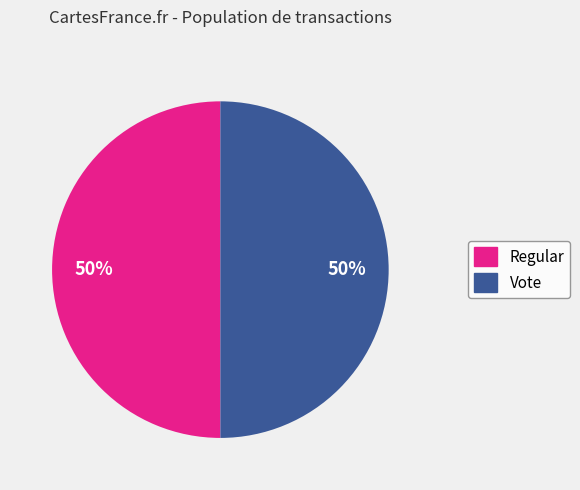

The Regular slice represents 50% of the pie. True or false?

True